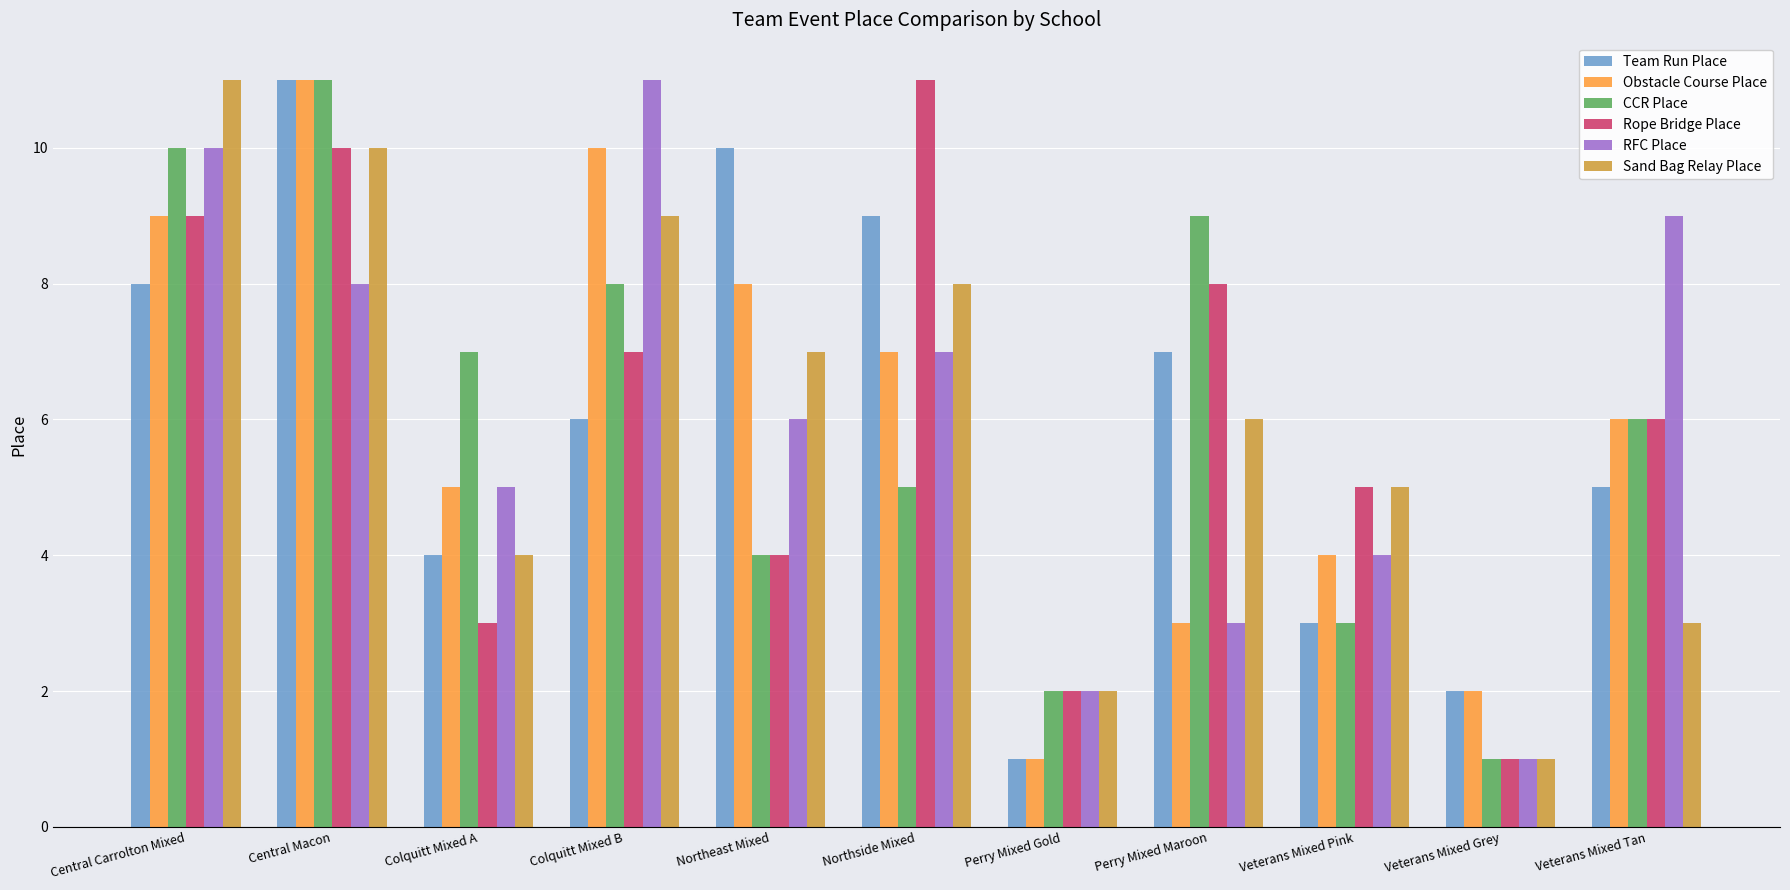

What is the label of the 11th bar from the right?

Central Carrolton Mixed